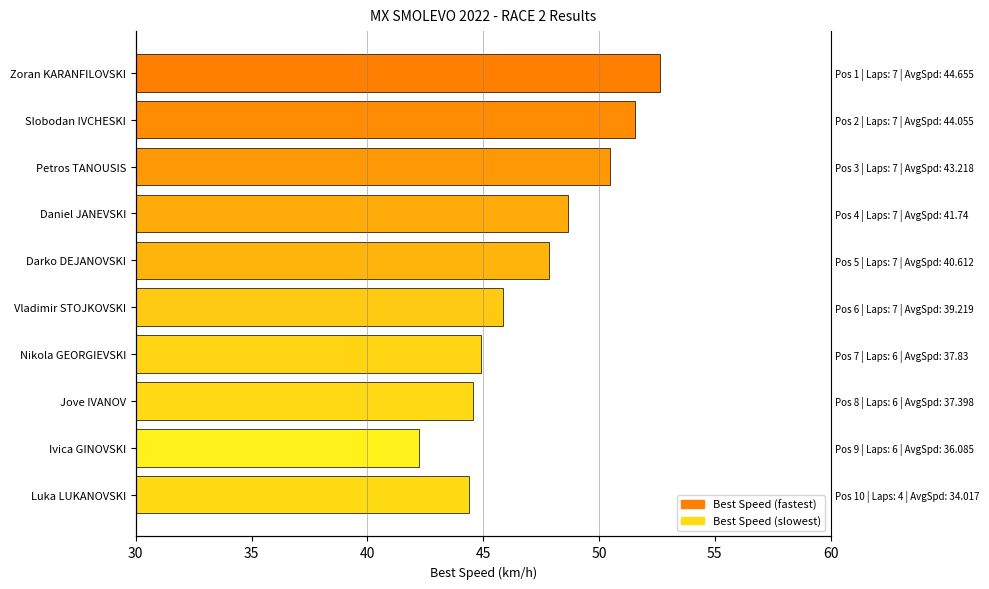

What is the minimum value shown in the chart?

42.2